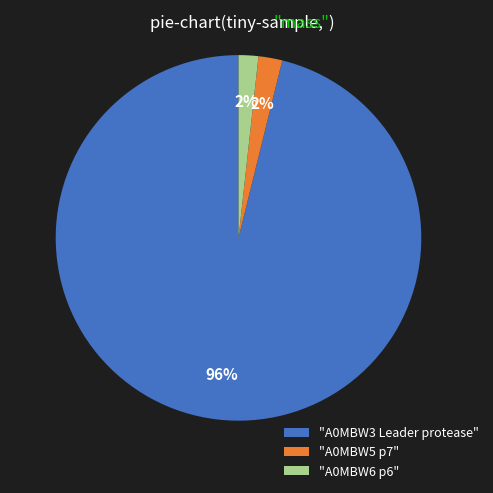

Is there any slice that represents more than half of the pie?

Yes